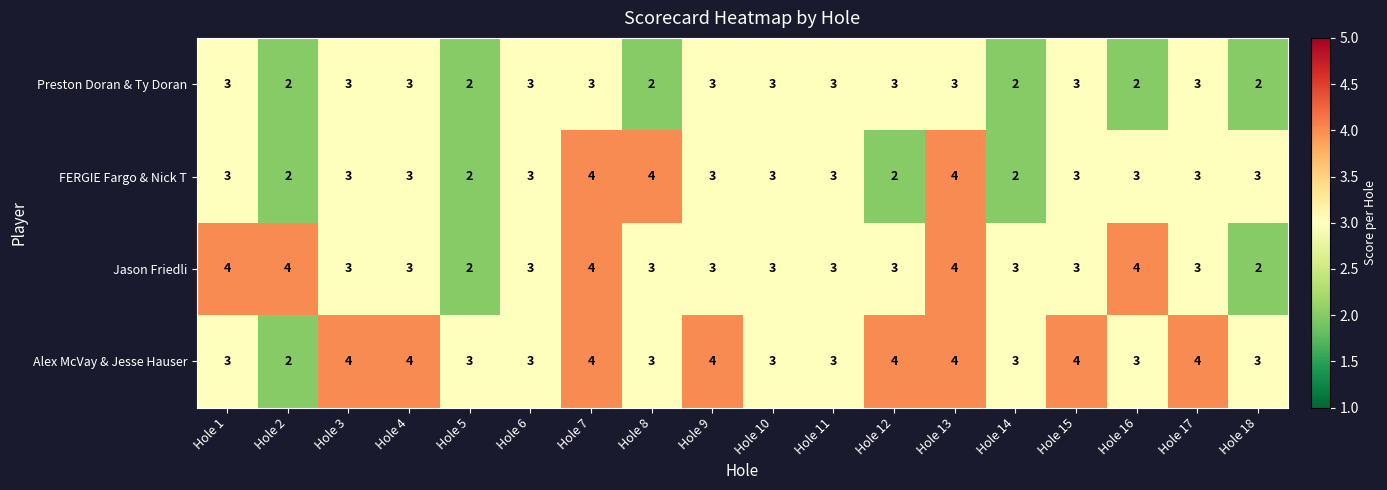

What is the total value across all series at Hole 10?

12